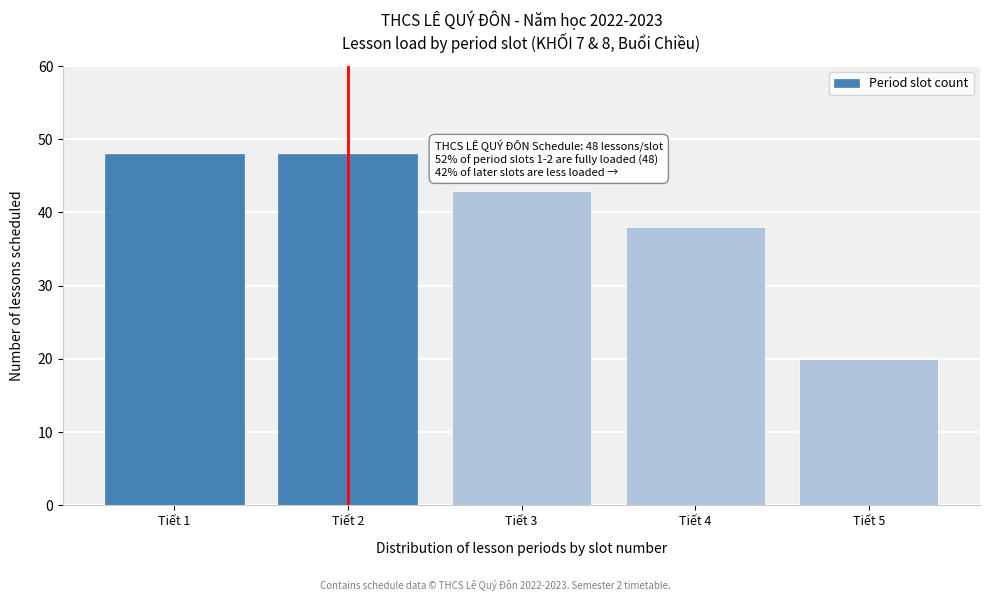

Reading right to left, list all the values displayed in this chart.

Tiết 5=20	Tiết 4=38	Tiết 3=43	Tiết 2=48	Tiết 1=48